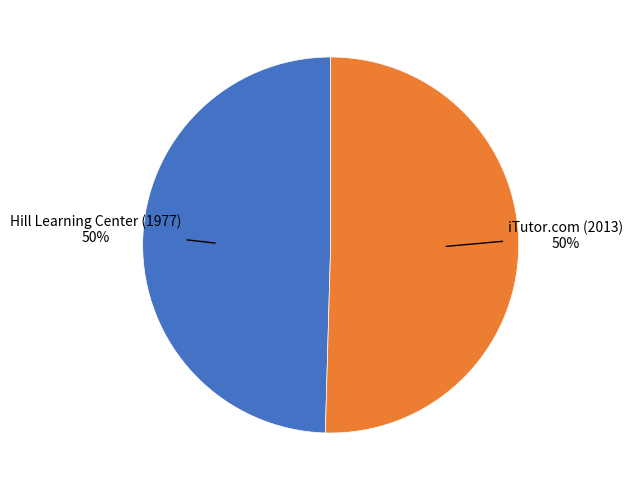

How many slices are in this pie chart?

2